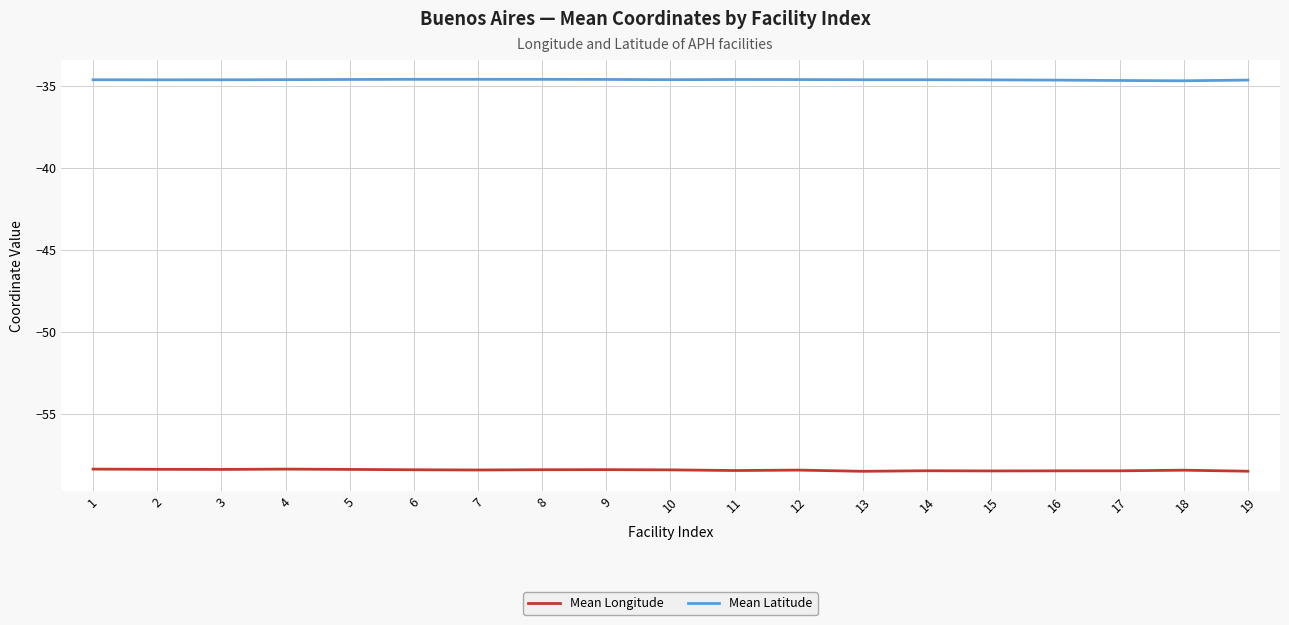

True or false: Mean Latitude and Mean Longitude cross at least once.

False